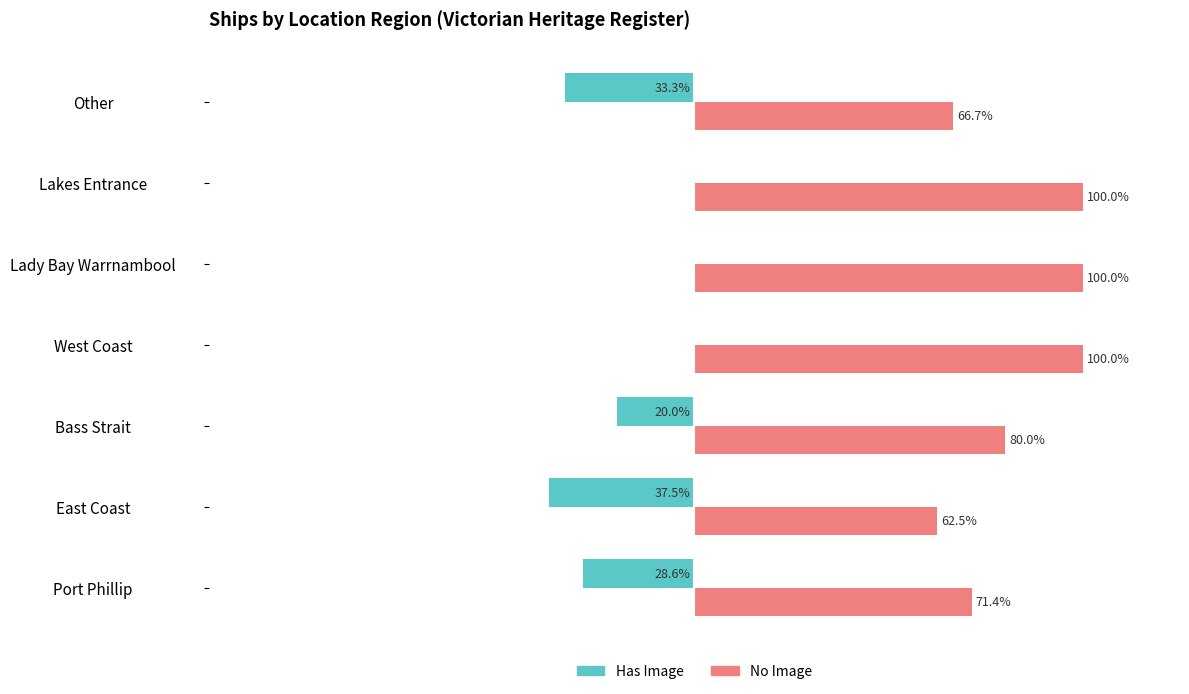

Which series has the largest total across all categories?

No Image